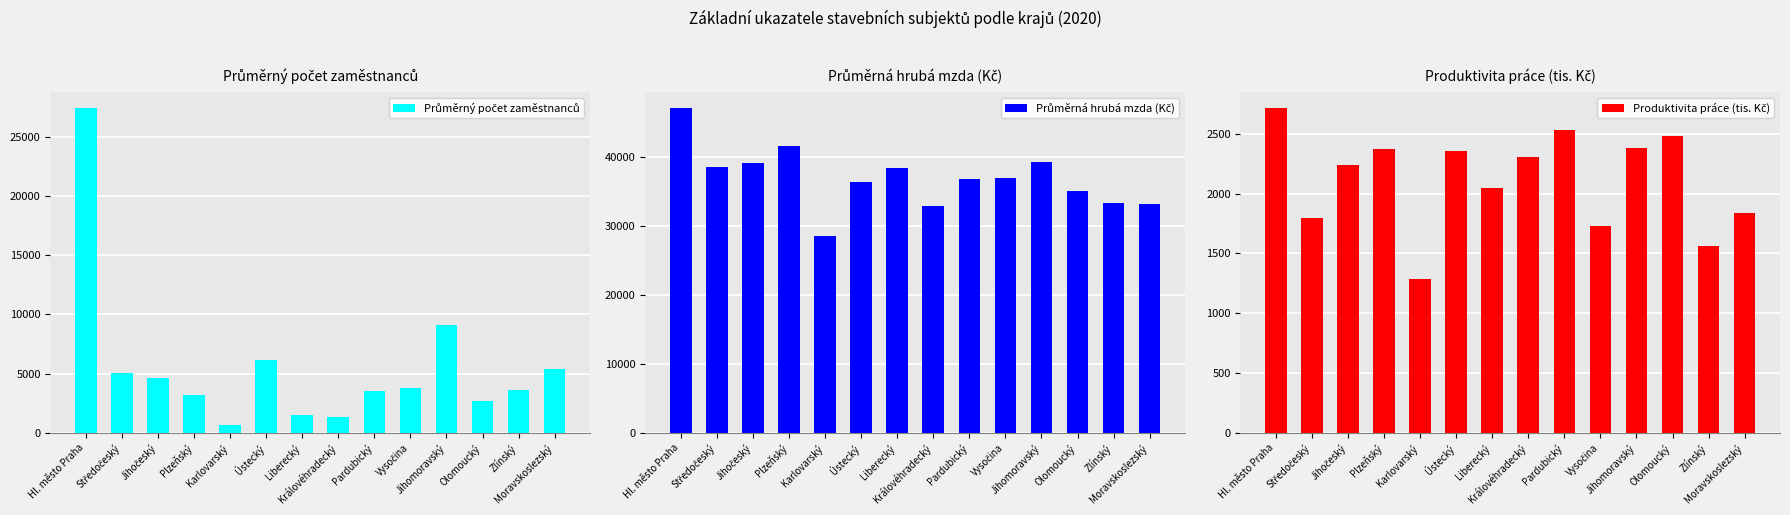

Which series has the largest total across all categories?

Průměrná hrubá mzda (Kč)